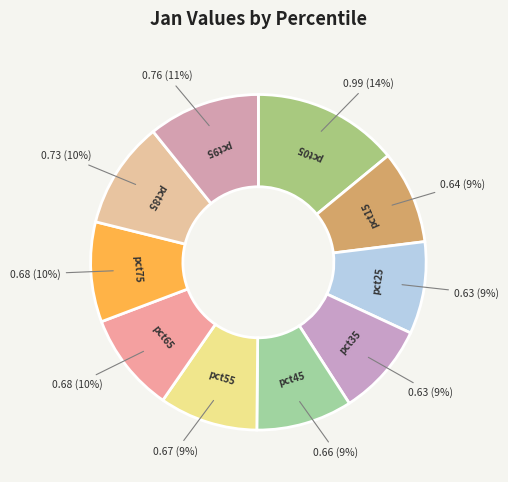

Combined, do pct85 and pct65 account for over 50%?

No